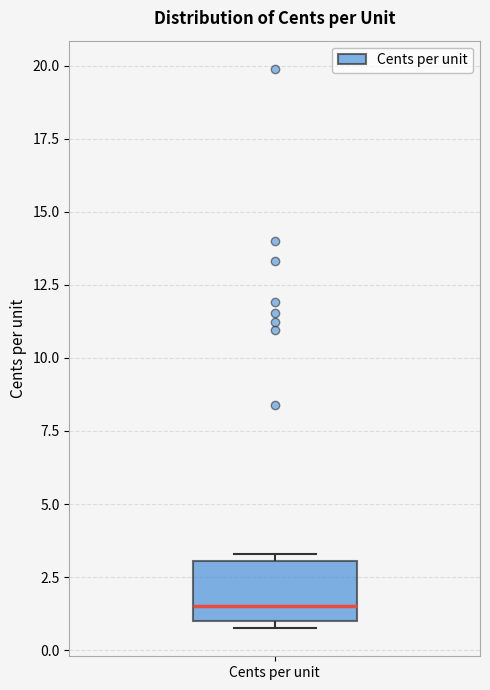

Read this box plot against the y-axis: the position of the median line, the range covered by the box, and the ends of both whiskers. The values are not printed on the chart, so give them approximately, as read against the axis.

median 1.5, box 1.0 to 3.0, whiskers 1.0 (just below the box's lower edge) to 3.5